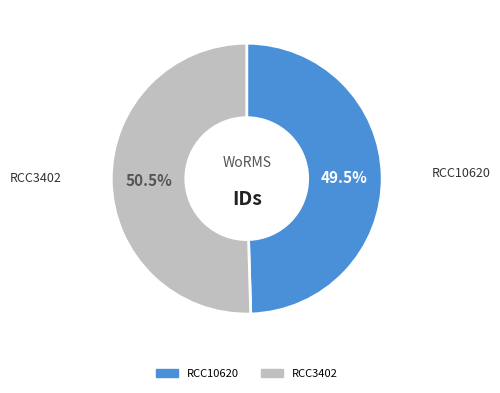

Between RCC10620 and RCC3402, which is larger?

RCC3402